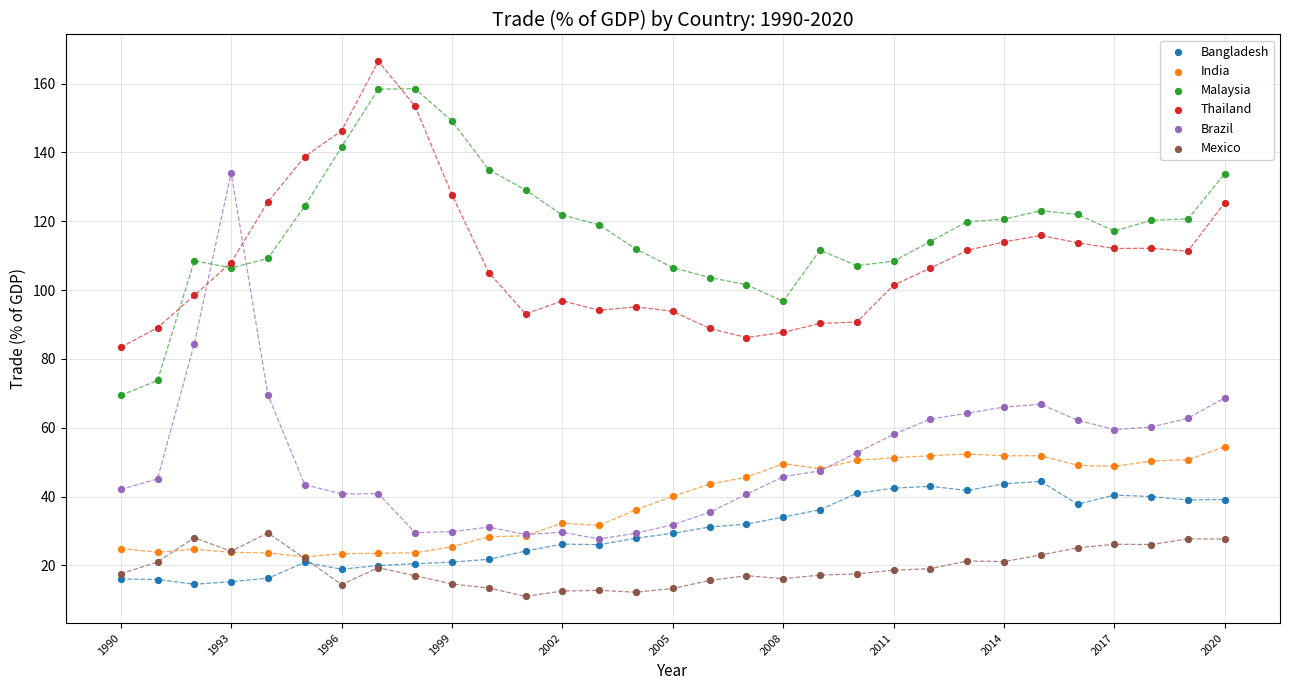

What are all the series names shown in the legend?

Bangladesh, India, Malaysia, Thailand, Brazil, Mexico